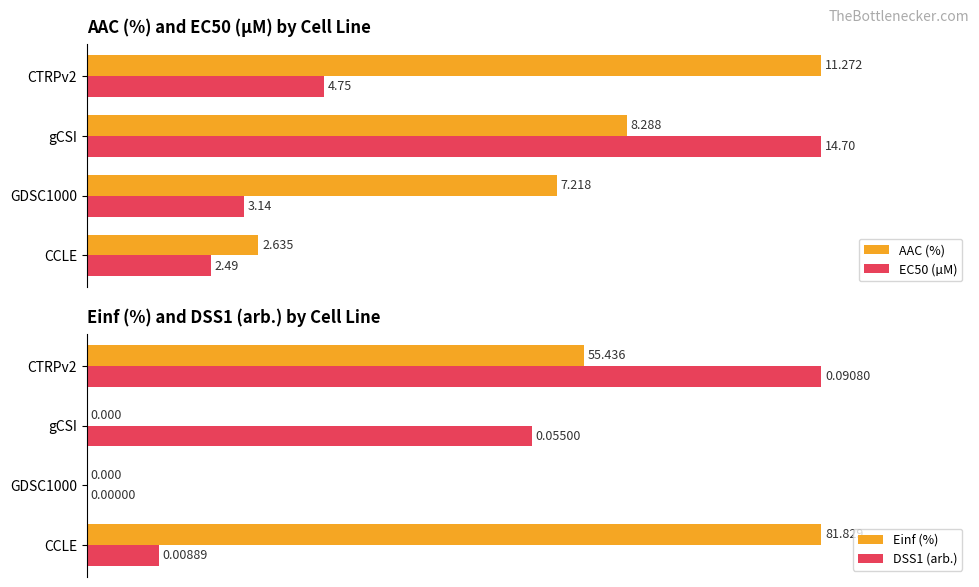

Is the value of DSS1 (arb.) at CCLE greater than the value of Einf (%) at gCSI?

Yes